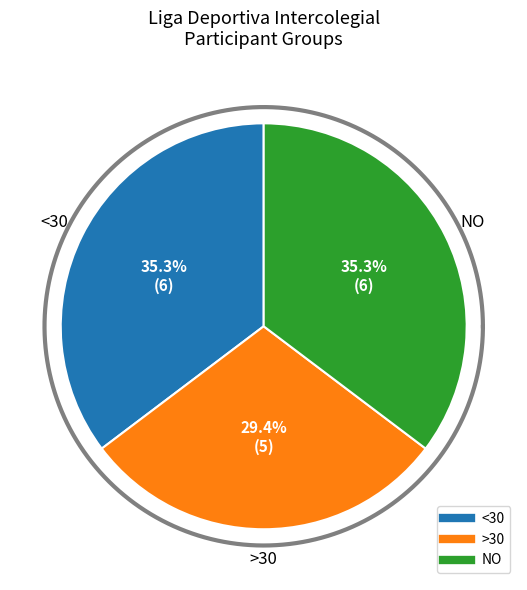

Is it true that Other is 11% of the pie?

False